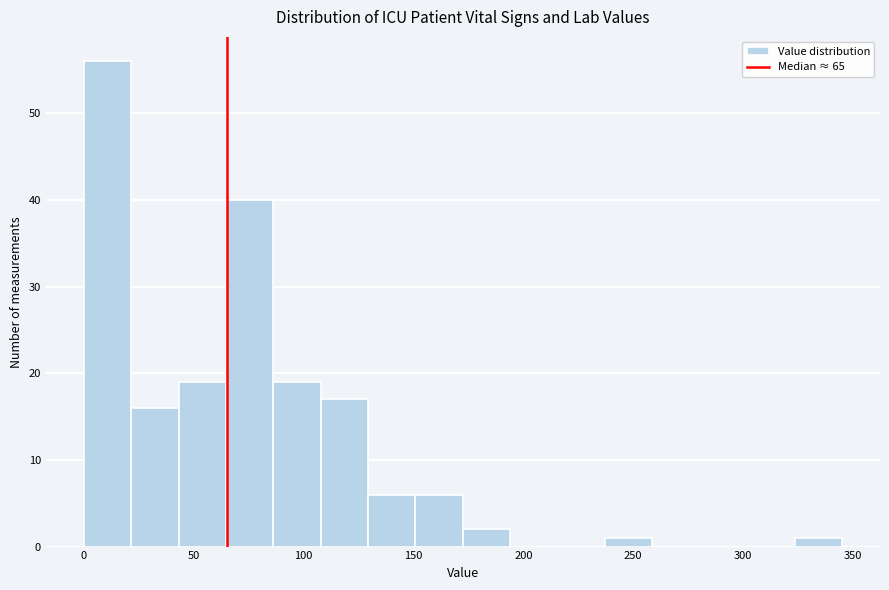

Over which range of the x-axis is the bar tallest?

0 to 20